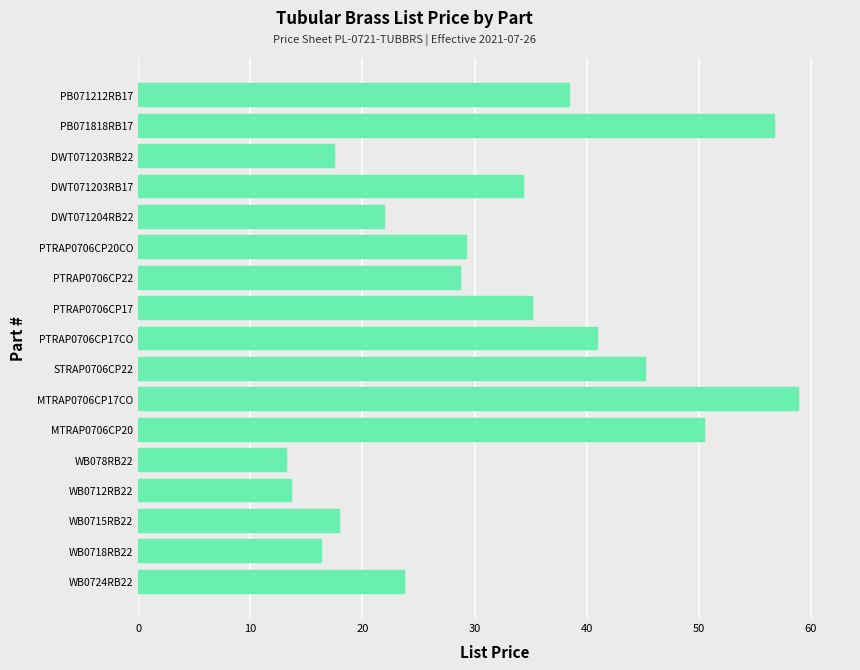

How many data points does each series have?

17